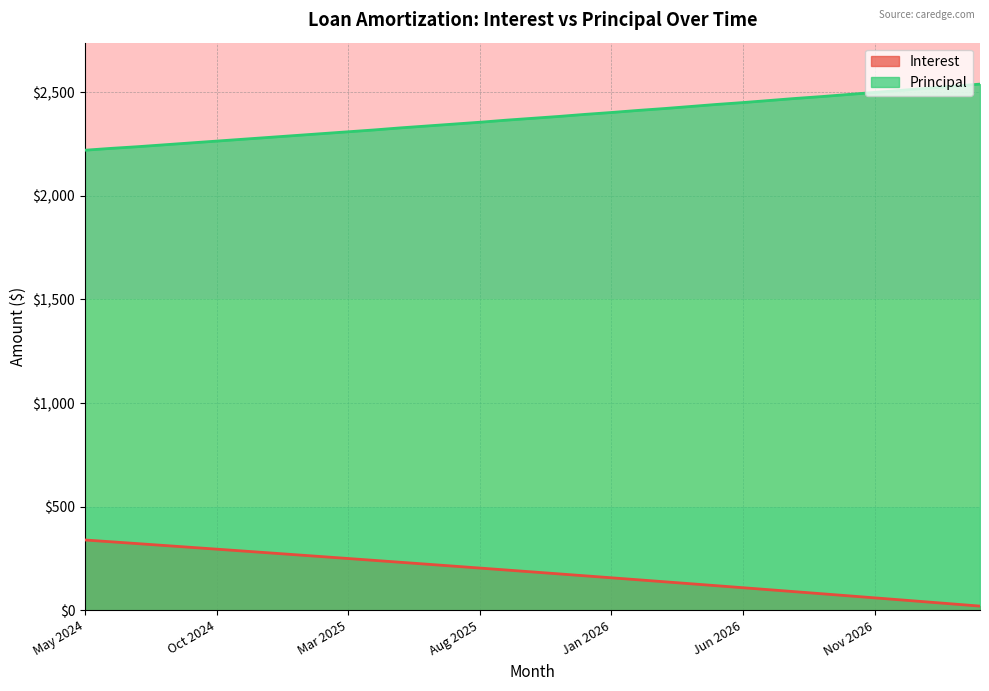

True or false: Principal and Interest intersect in this chart.

False